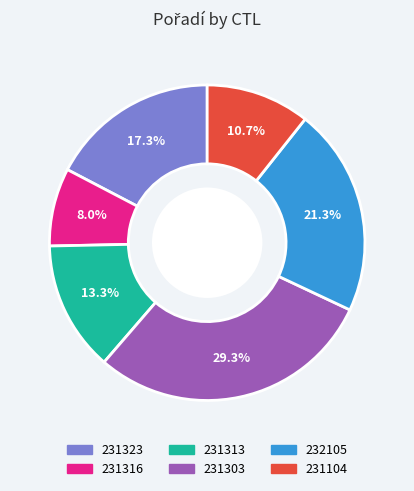

To the nearest percent, what is the average slice percentage?

17%